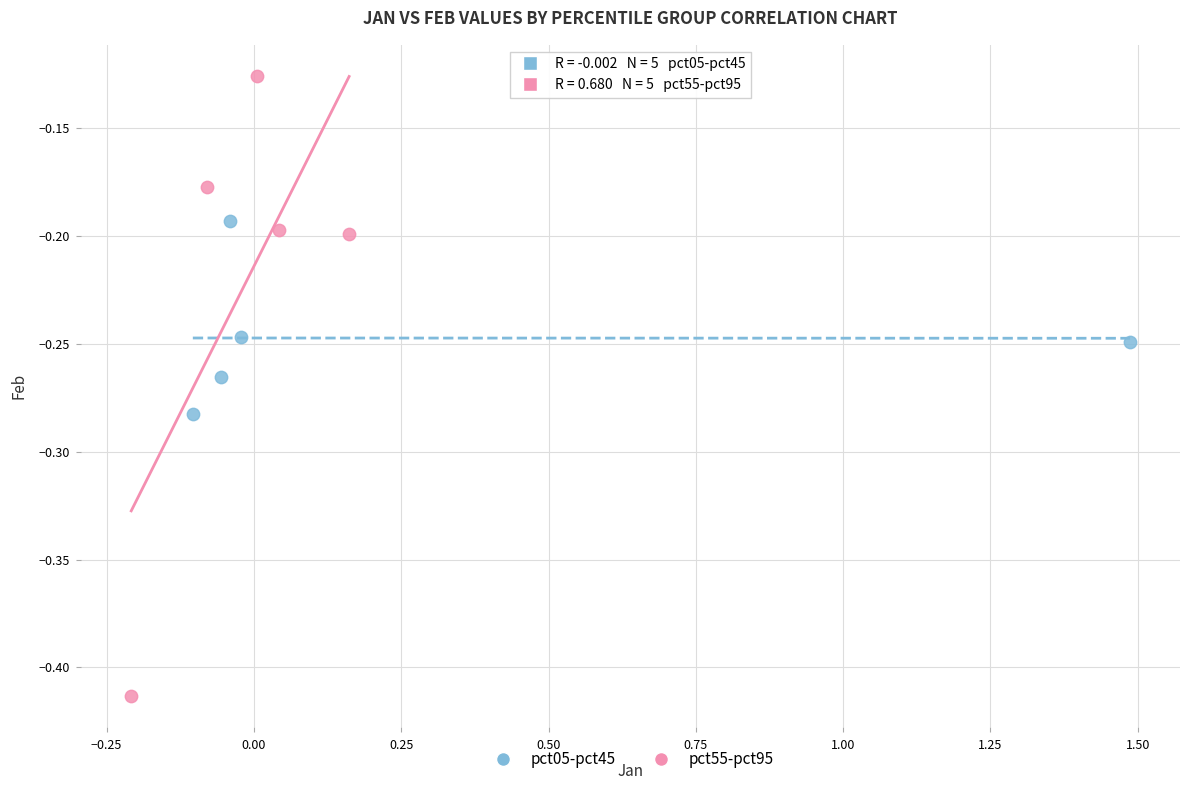

Which series has the largest Y range (max minus min)?

pct55-pct95